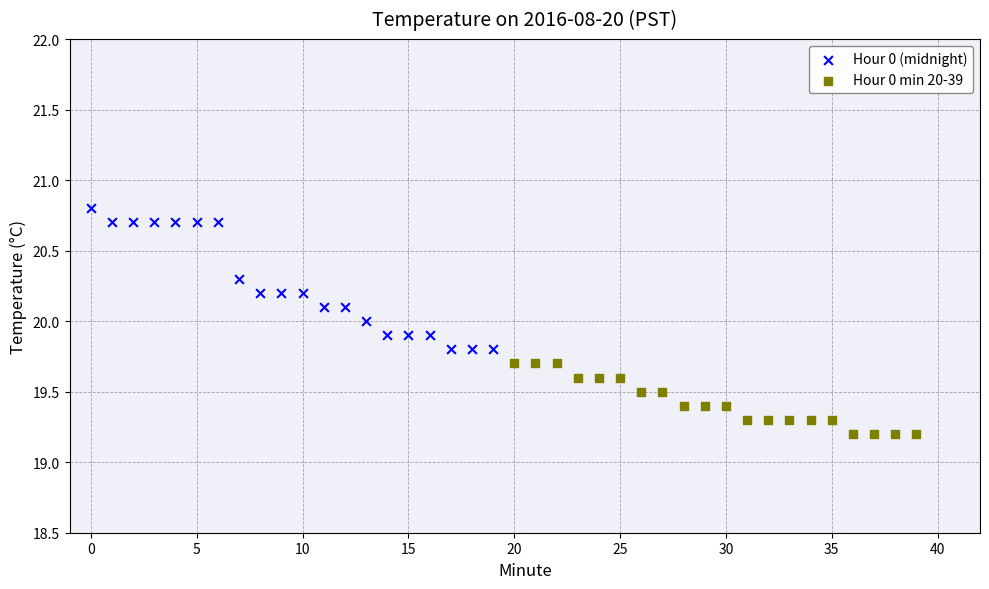

Which series has the widest spread of Y values?

Hour 0 (midnight)